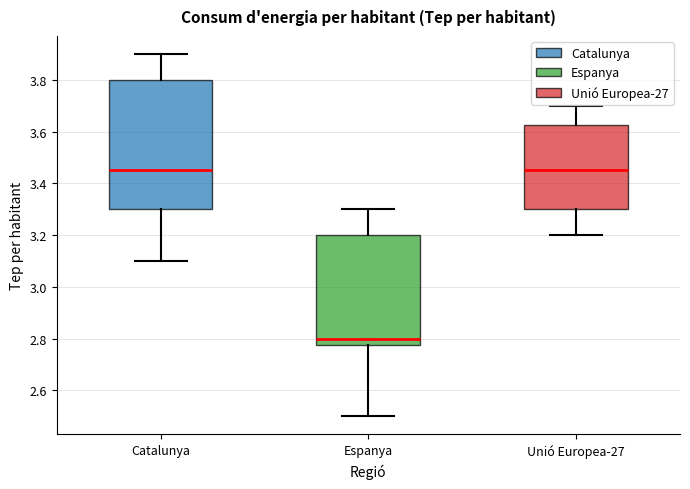

Which box is the tallest, from its lower edge to its upper edge?

Catalunya